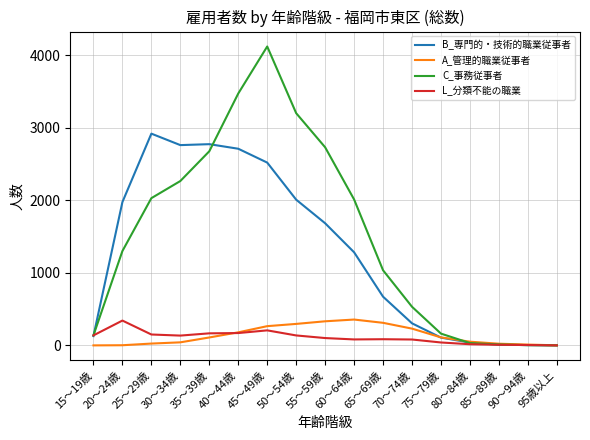

At which category is the sum across all series the highest?

45～49歳